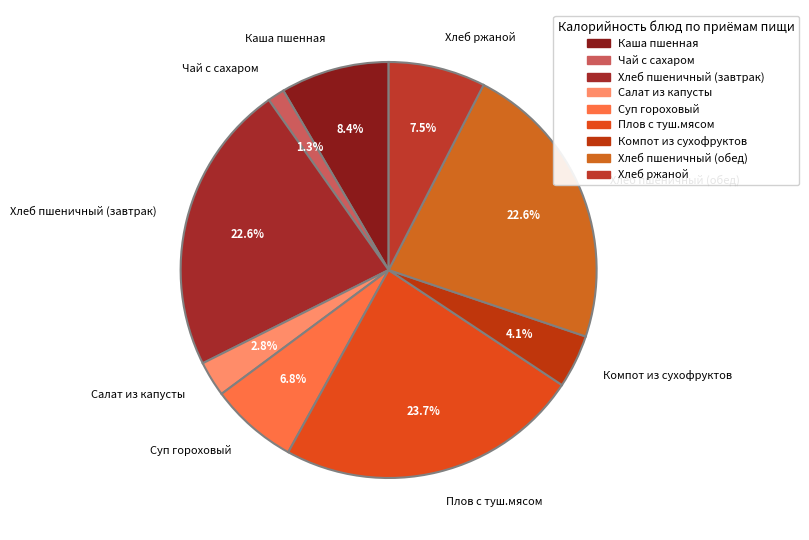

What percentage is the Хлеб пшеничный (обед) slice, to the nearest percent?

23%